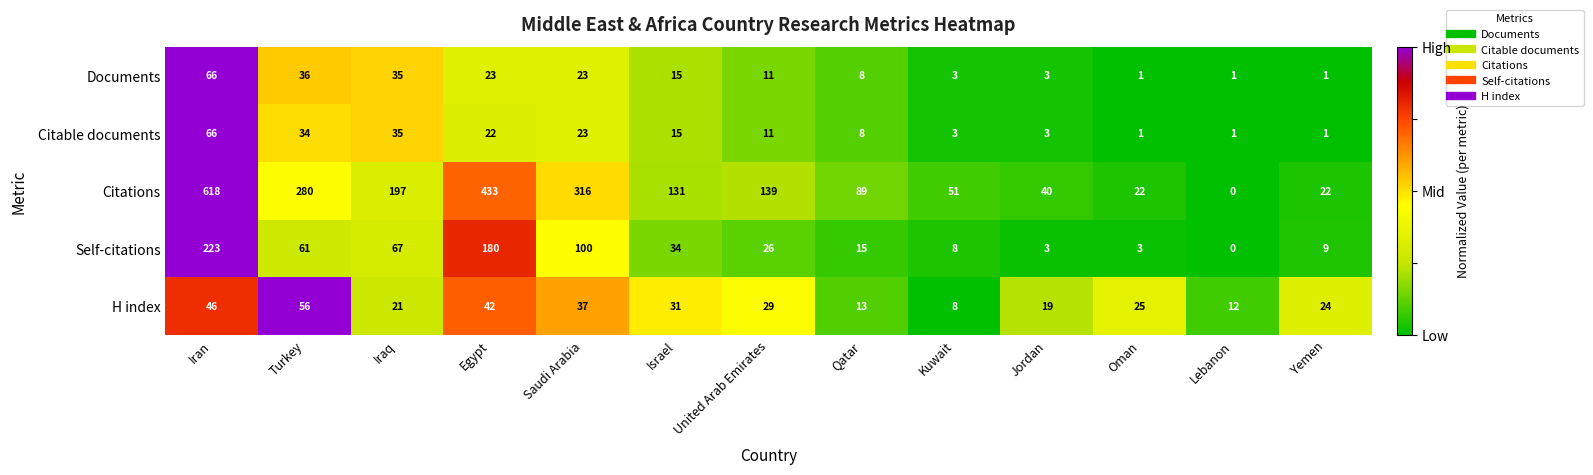

Count the number of categories in the chart.

13